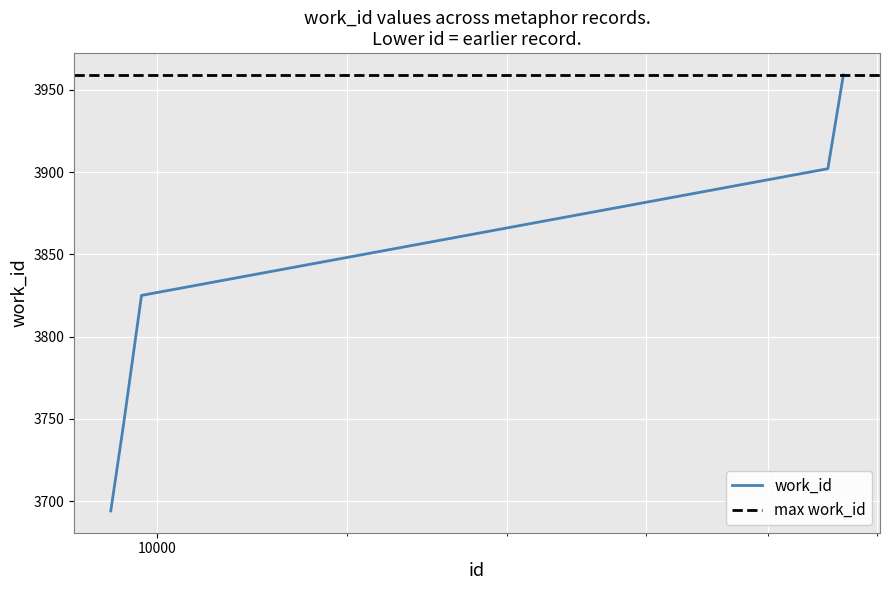

What is the sum of the values at 9562 and 9679?

7440